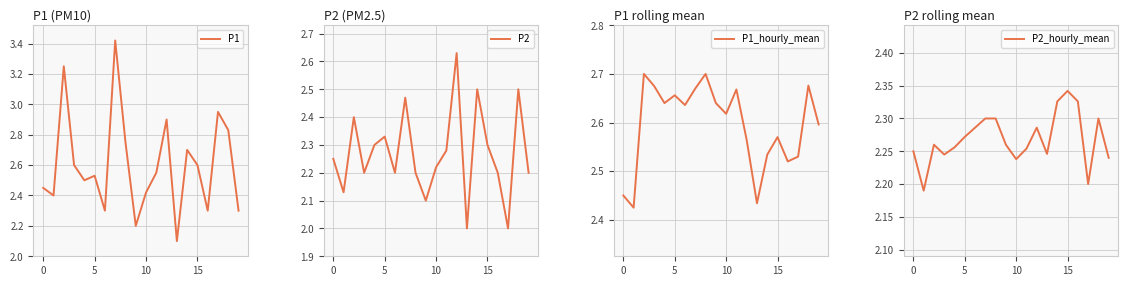

True or false: P2 and P1_hourly_mean cross at least once.

True